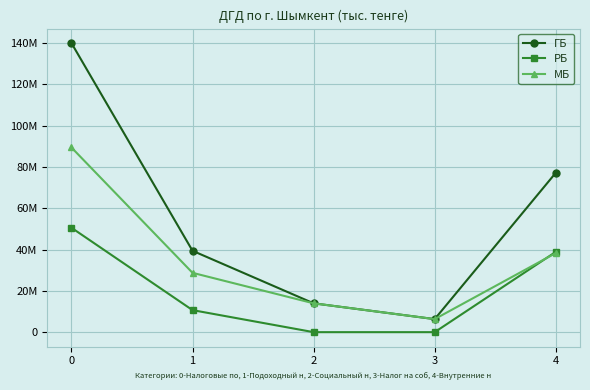

What are all the series names shown in the legend?

ГБ, РБ, МБ